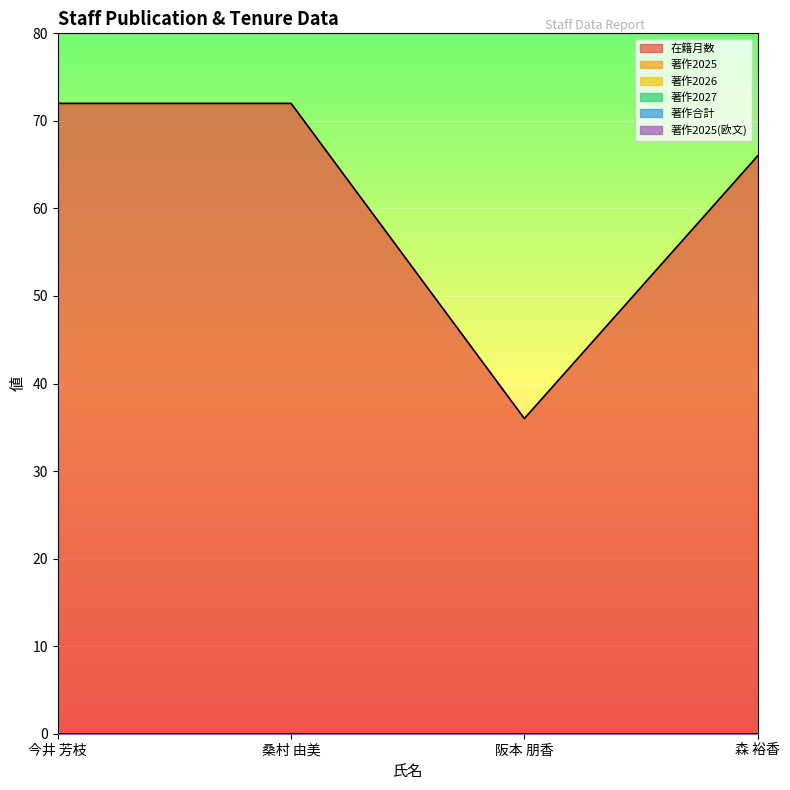

What is the label of the 1st point from the right?

森 裕香